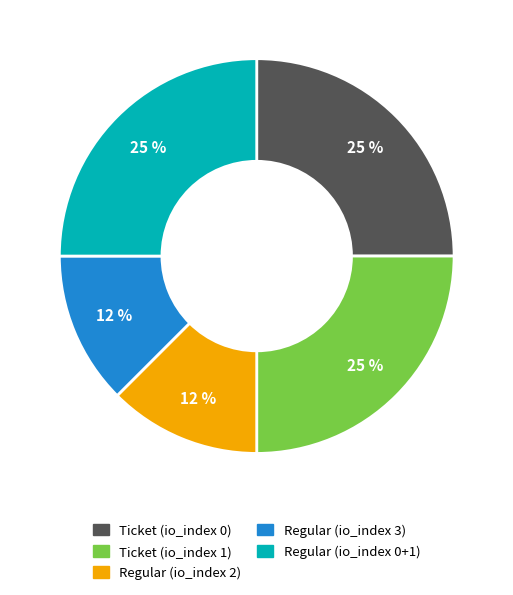

Is it true that Regular (io_index 0+1) is 25% of the pie?

True